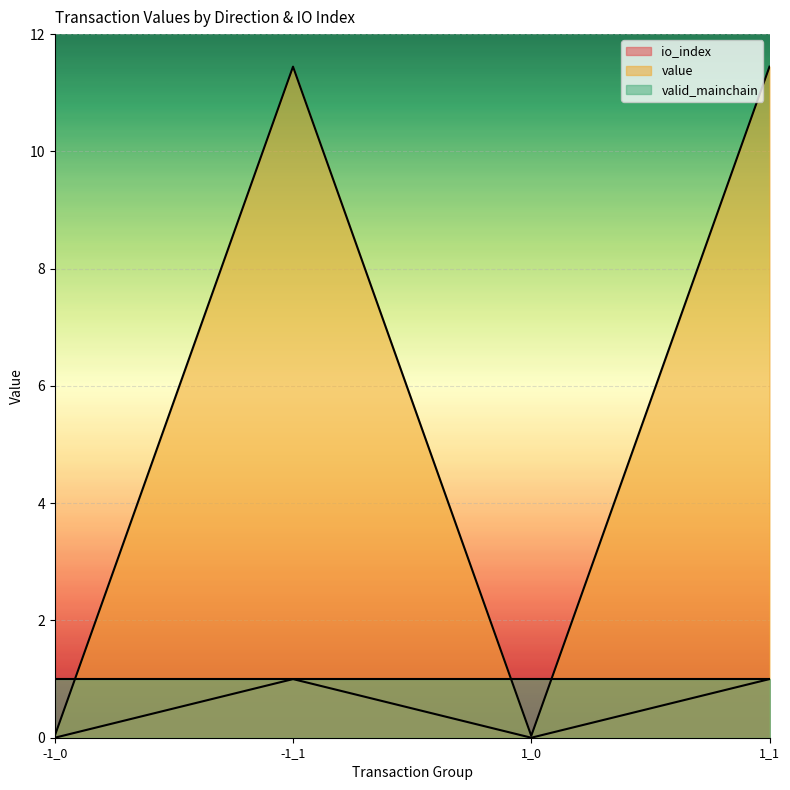

The value of value at -1_1 is 11.4. True or false?

True